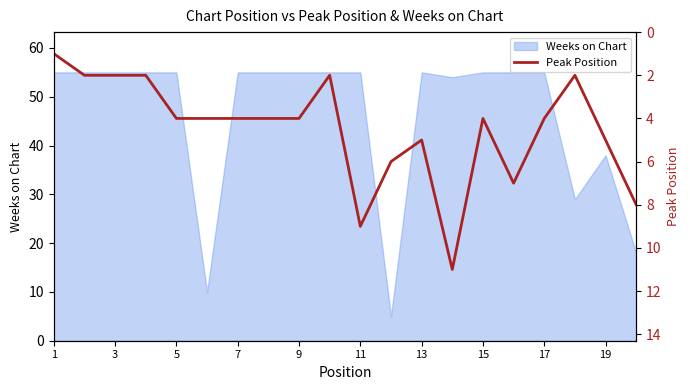

How many data points are less than 4?

6